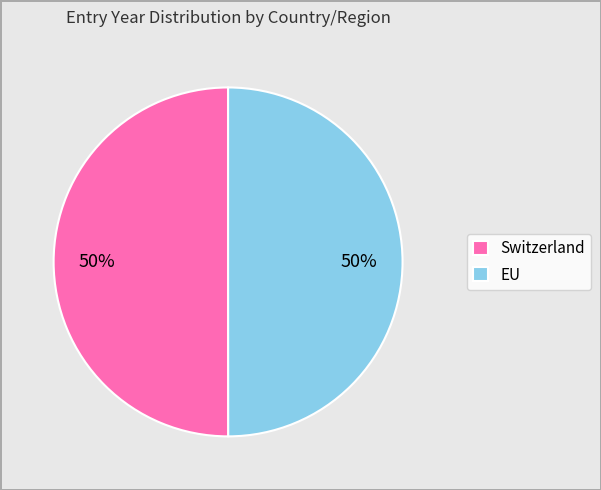

True or false: EU accounts for 43% of the total.

False